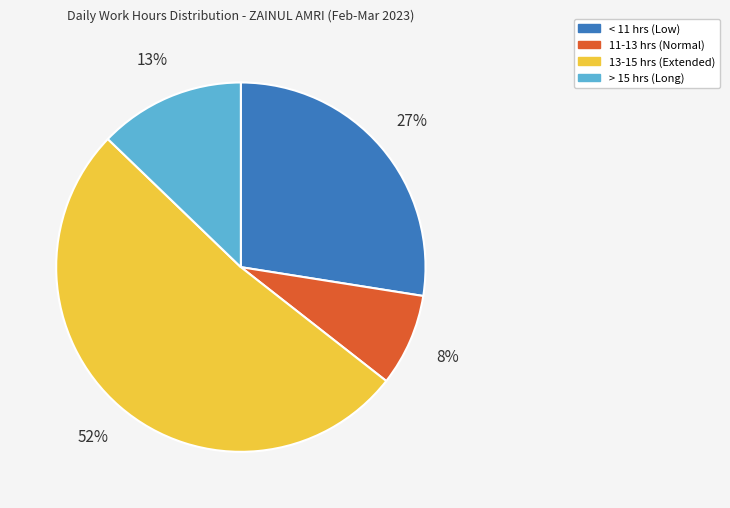

Is there a majority slice in this chart?

Yes